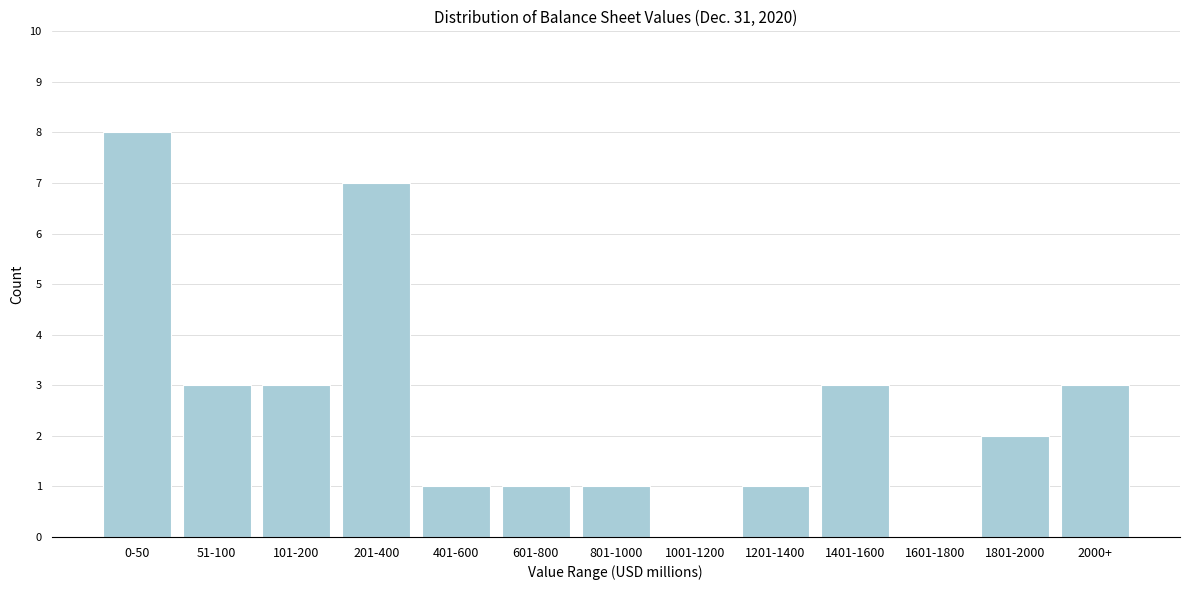

Reading left to right, list all the values displayed in this chart.

0-50=8	51-100=3	101-200=3	201-400=7	401-600=1	601-800=1	801-1000=1	1001-1200=0	1201-1400=1	1401-1600=3	1601-1800=0	1801-2000=2	2000+=3